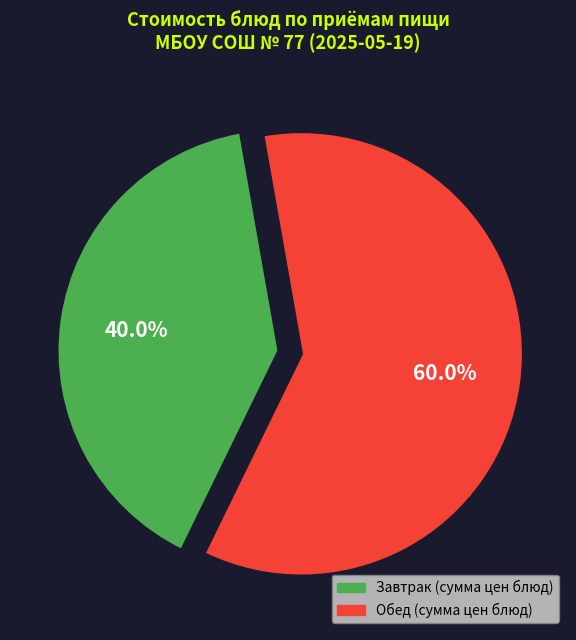

Count the number of slices in the pie.

2